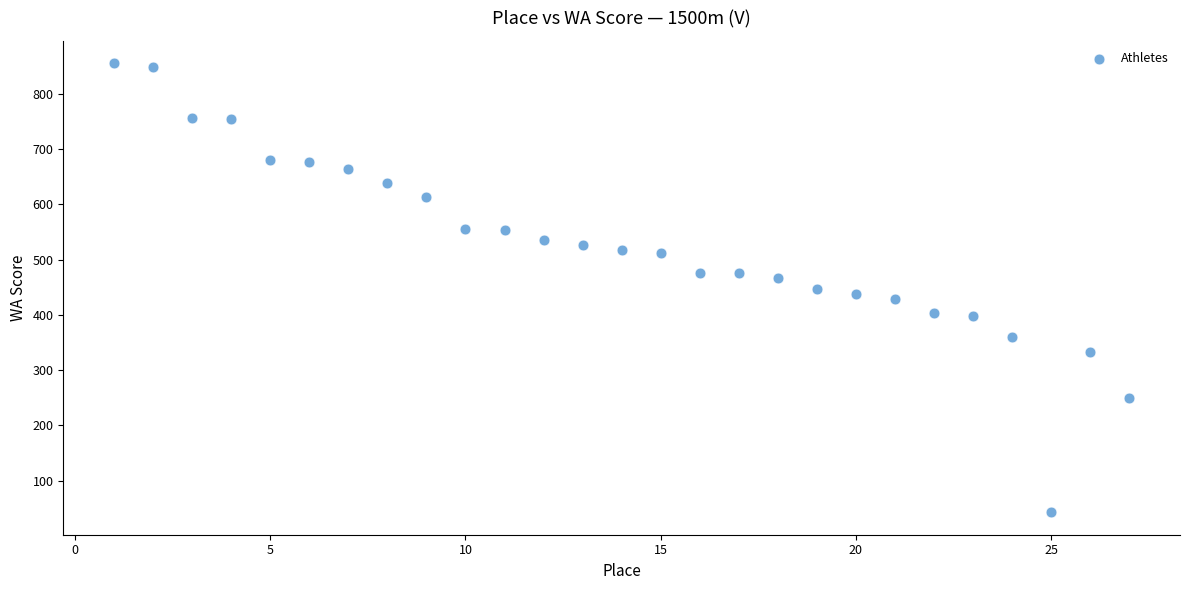

What is the range of Y values (max minus min)?

812